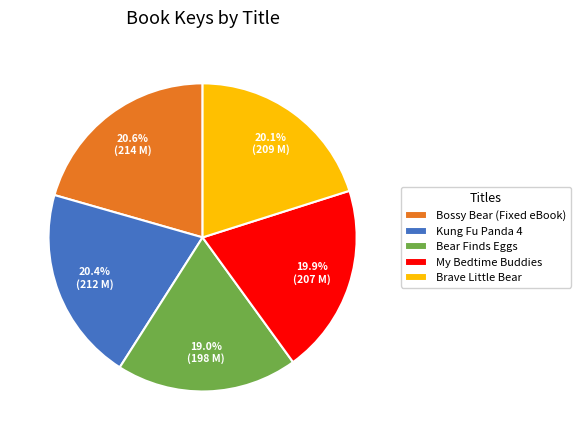

The Bear Finds Eggs slice represents 26% of the pie. True or false?

False